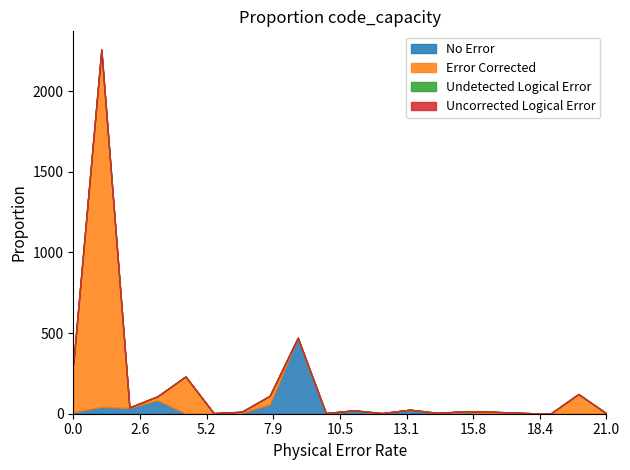

Reading left to right, what are all the values shown in this chart?

No Error: 9	43	36	84	2	1	5	58	470	2	19	1	24	3	9	1	5	0	3	0
Error Corrected: 300	2215	3	24	229	3	7	53	1	2	2	3	1	2	7	11	0	0	119	2
Undetected Logical Error: 0	0	0	0	0	0	0	0	0	0	0	0	0	0	0	0	0	0	0	0
Uncorrected Logical Error: 0	0	0	0	0	0	0	0	0	0	0	0	0	0	0	0	0	0	0	0